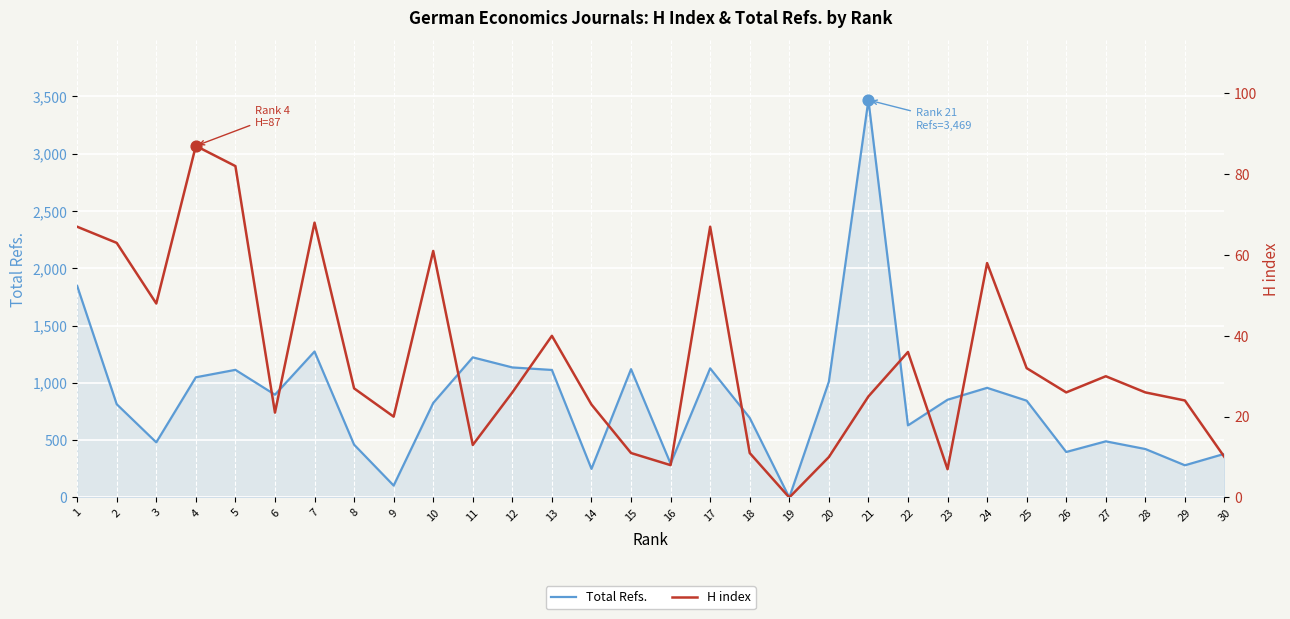

Which series has the widest spread of Y values?

Total Refs.